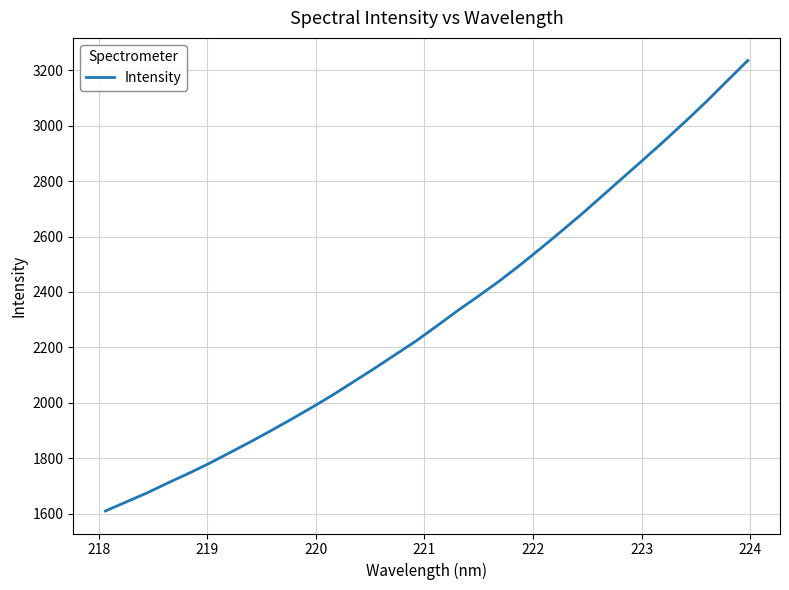

What is the minimum value shown in the chart?

1609.4